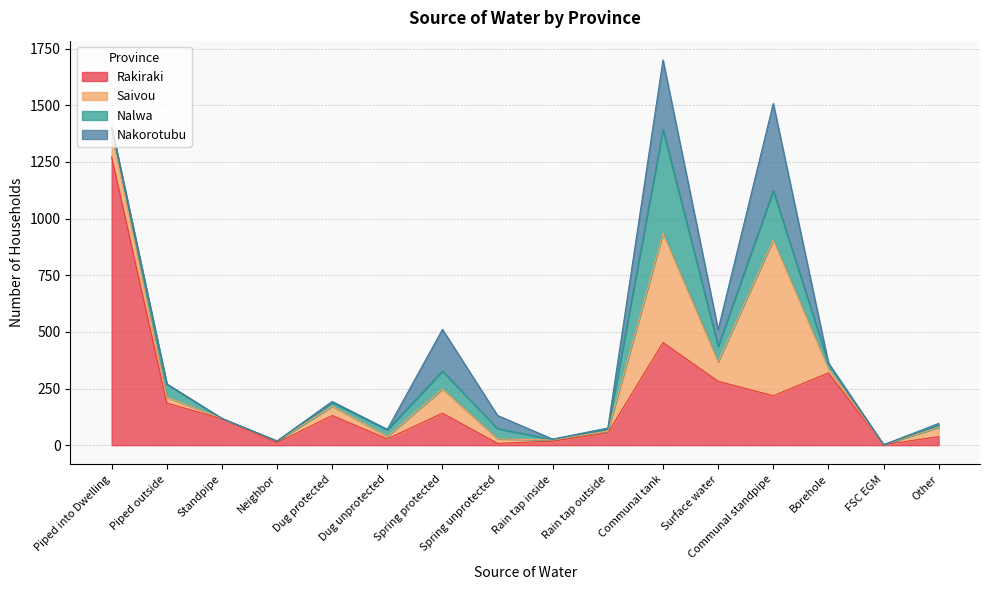

What is the total value across all series at Rain tap outside?

76